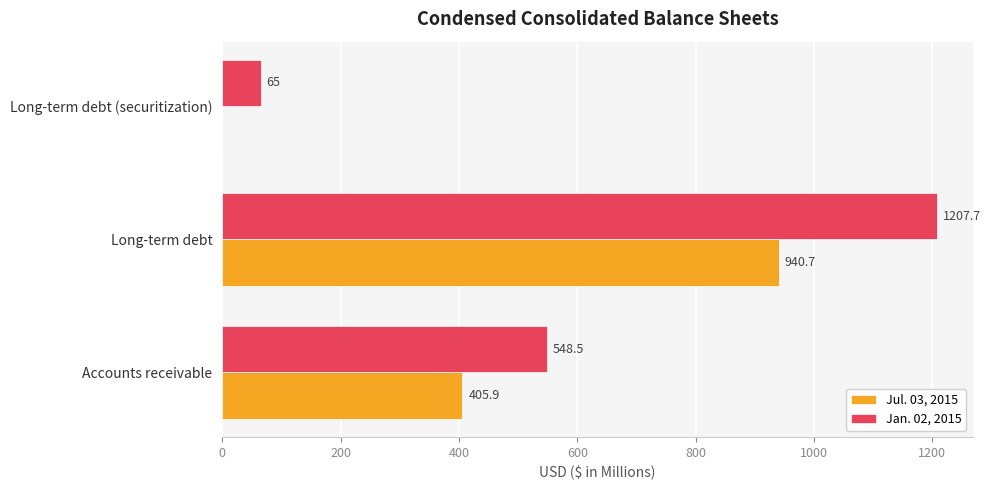

Is the value of Jul. 03, 2015 at Accounts receivable greater than the value of Jan. 02, 2015 at Long-term debt?

No